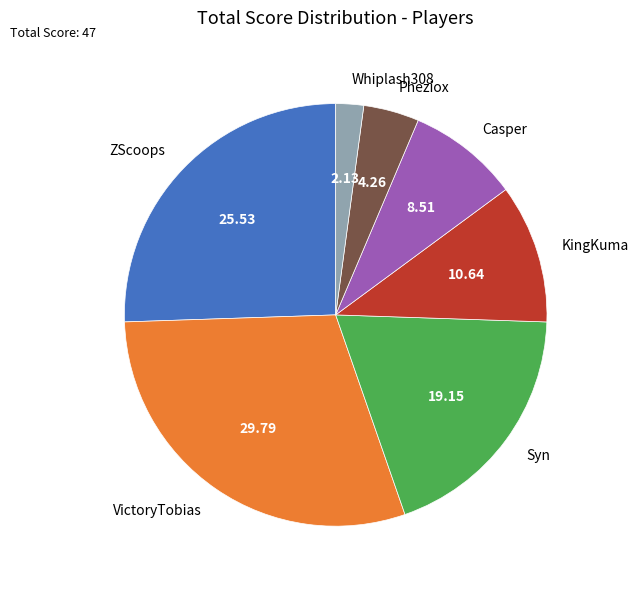

Approximately how many times larger is the value at VictoryTobias compared to ZScoops?

1.2